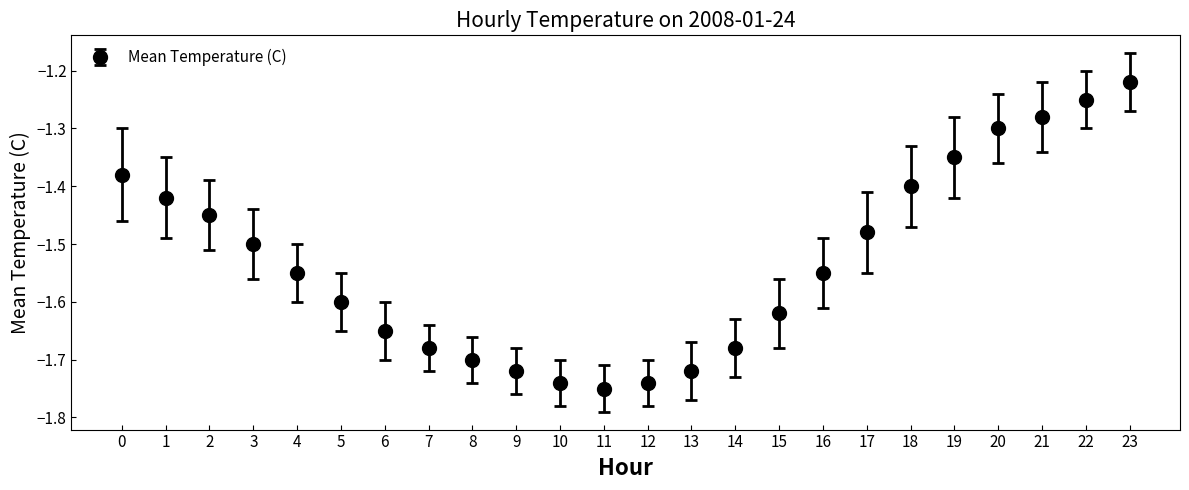

What is the difference between the maximum and minimum values?

0.5